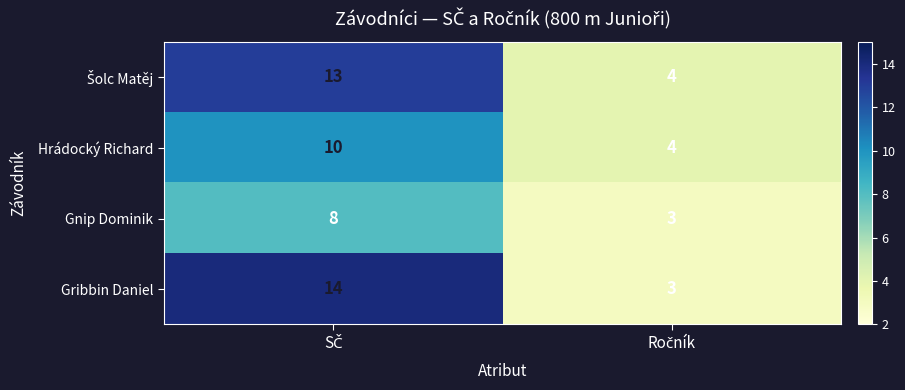

What is the smallest value displayed?

3